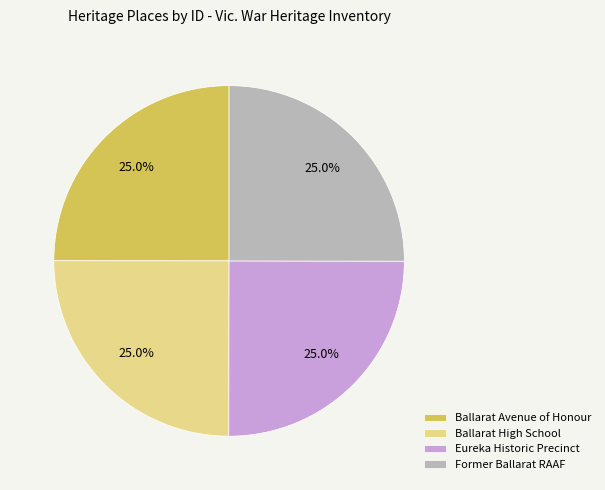

Is Eureka Historic Precinct the majority of the pie?

No